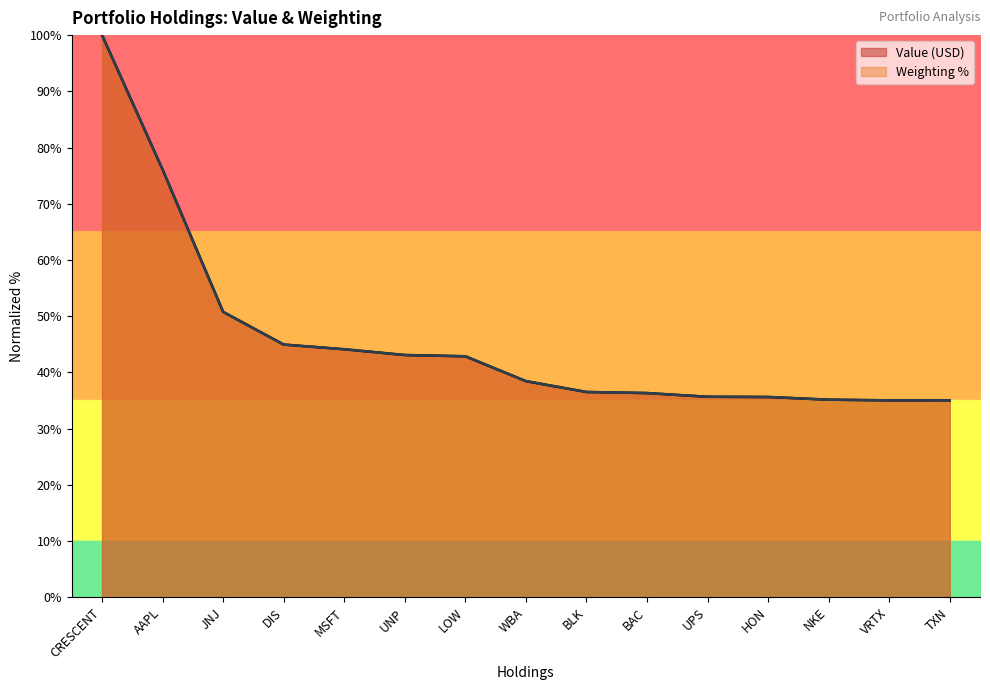

What is the value of the Value (USD) point at the 9th from the left?

36.5